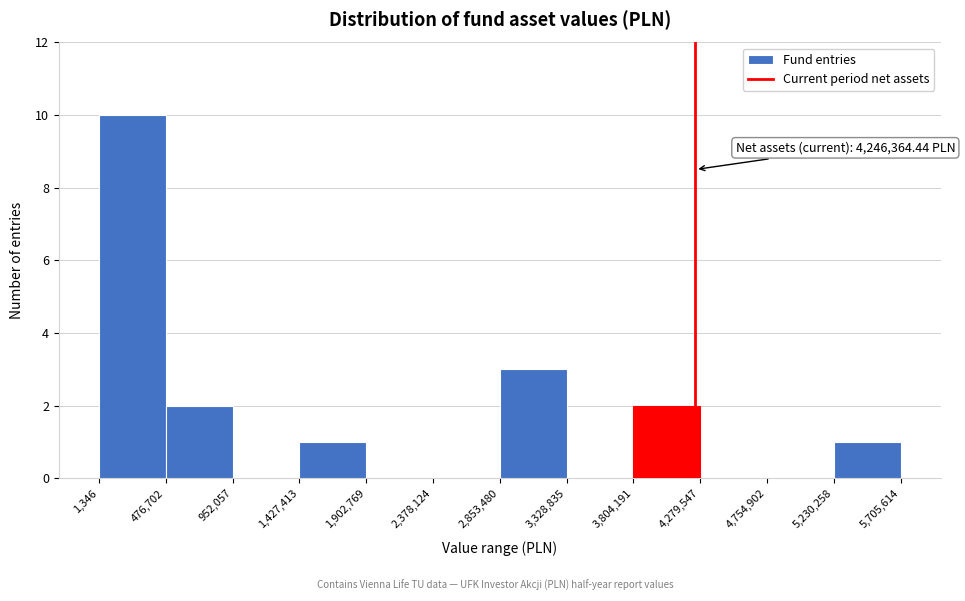

Which range on the x-axis has the tallest bar?

1,346 to 476,702